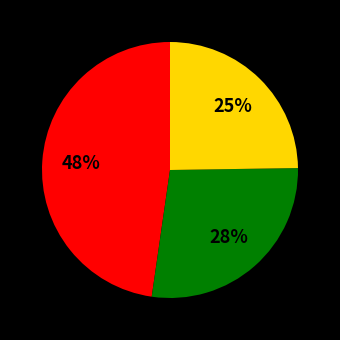

To the nearest percent, what is the difference between the largest and smallest slice percentages?

23%